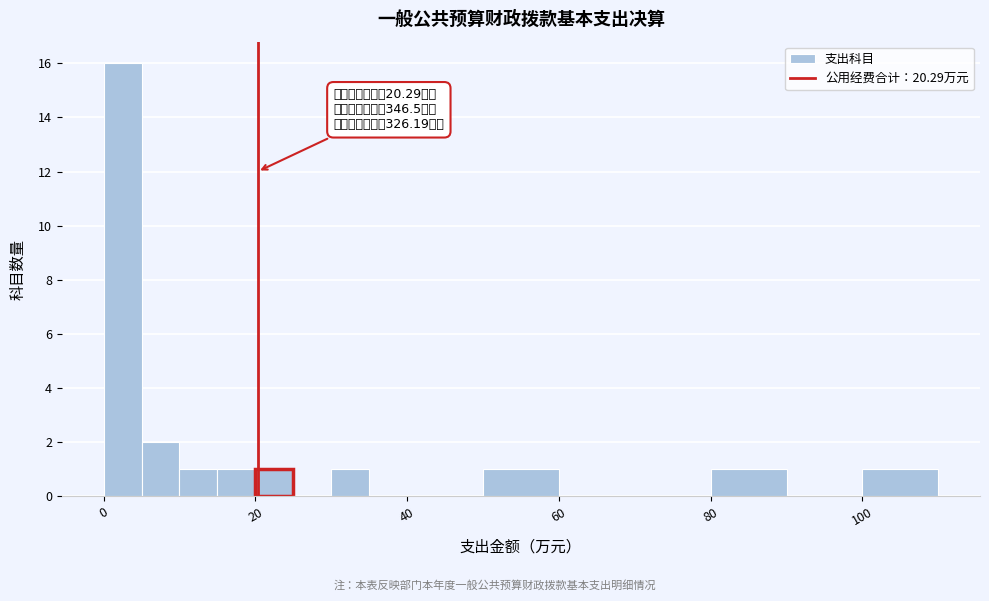

Around what value on the x-axis is the tallest bar? Give the approximate position of its centre, as read against the axis.

2